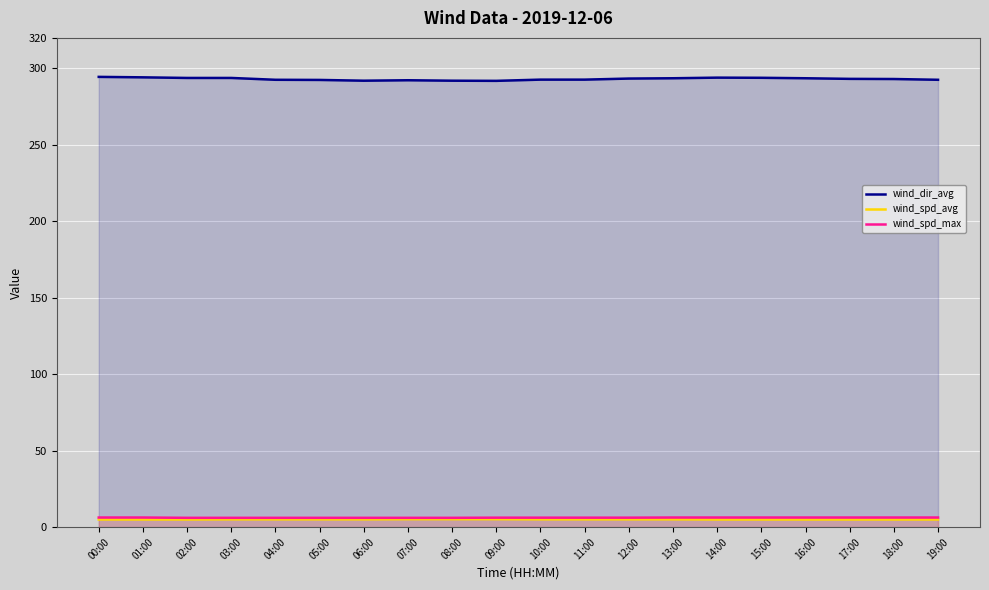

Where is wind_spd_max nearest to the value 6?

02:00